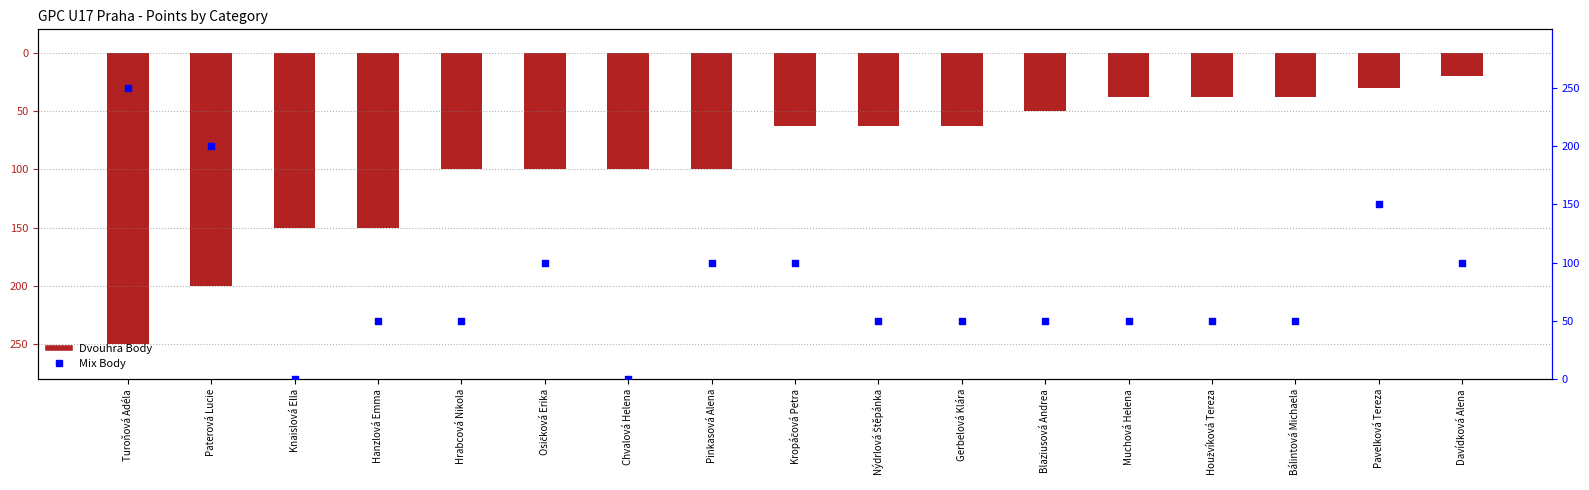

At which category is the sum across all series the highest?

Pavelková Tereza